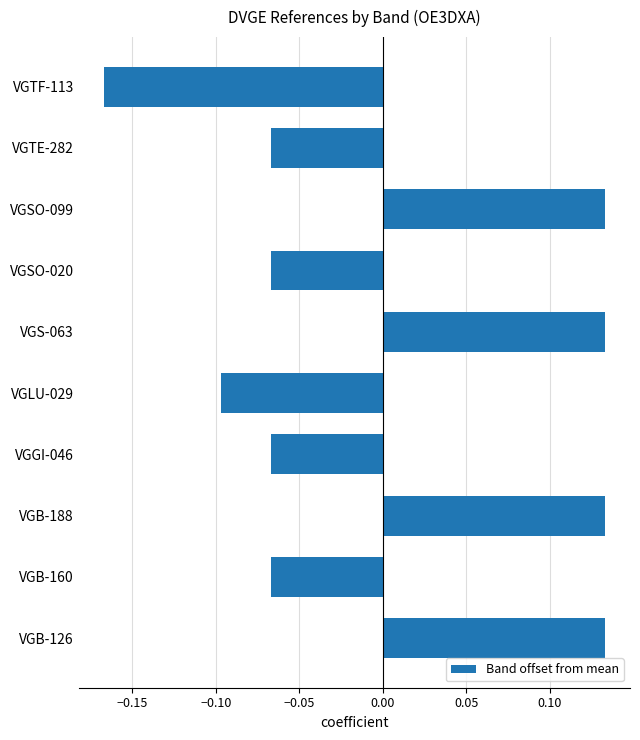

At which category does the chart reach its minimum across all series?

VGTF-113